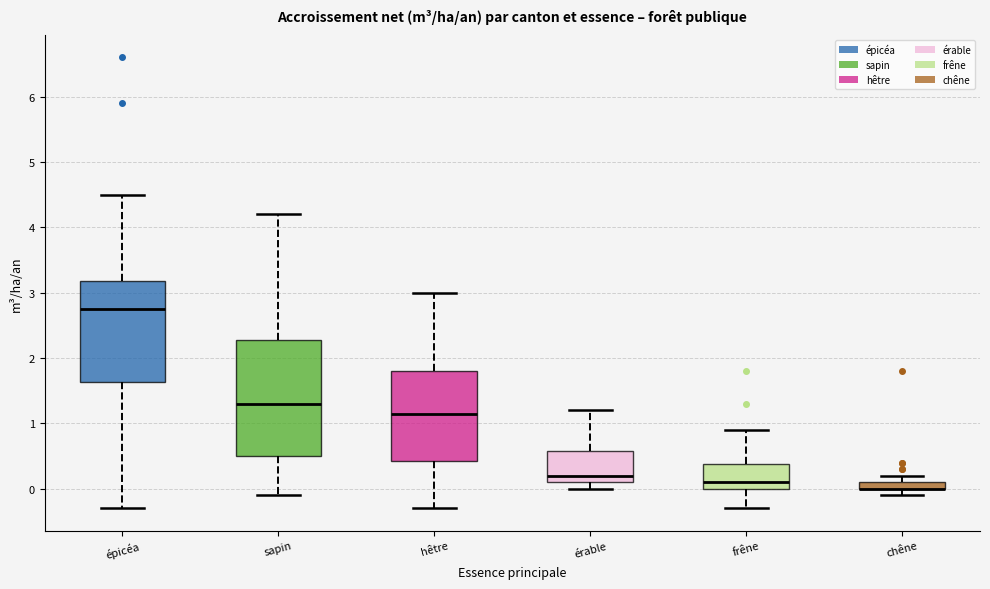

Where does the median line of the box for sapin sit on the y-axis? The values are not printed on the chart, so give them approximately, as read against the axis.

1.3